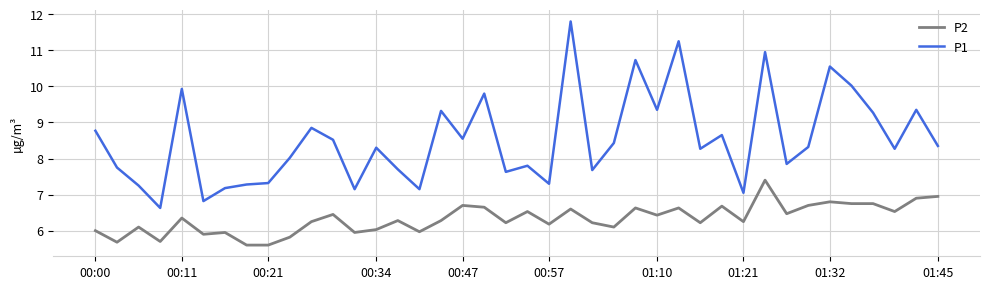

Which series has the largest total across all categories?

P1